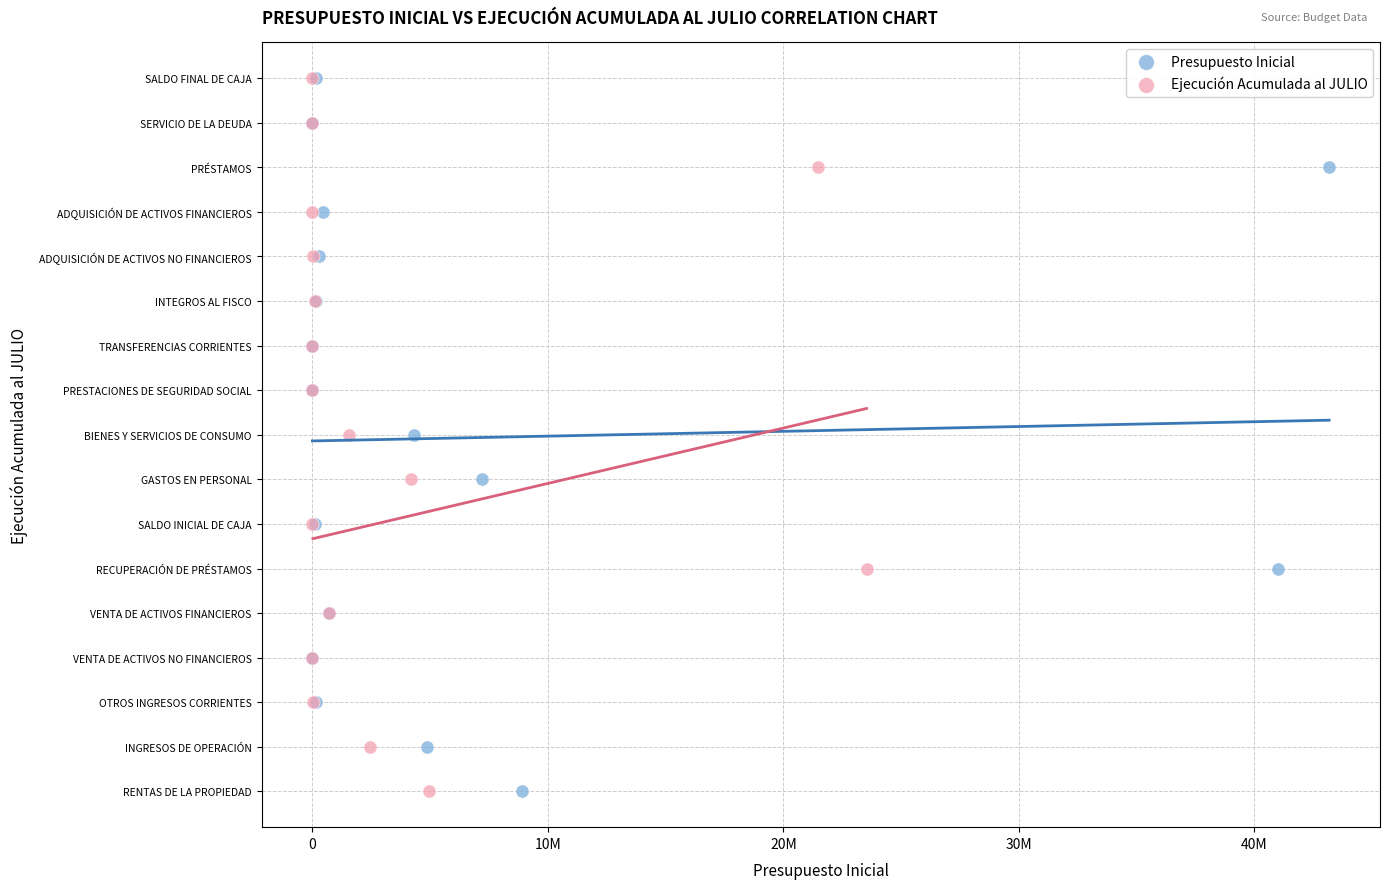

What are all the series names shown in the legend?

Presupuesto Inicial, Ejecución Acumulada al JULIO